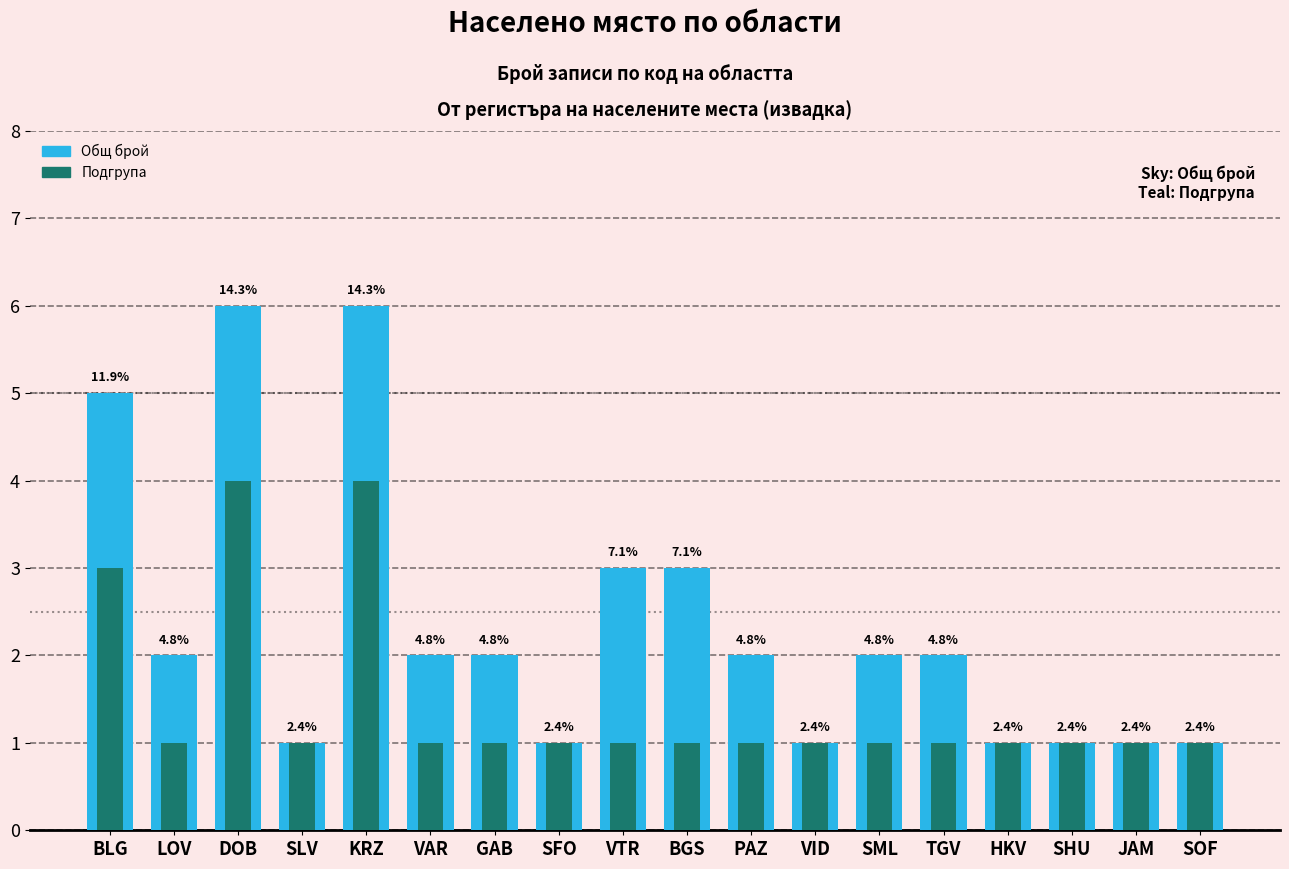

What is the value of the Подгрупа (teal) bar at the 9th from the left?

1